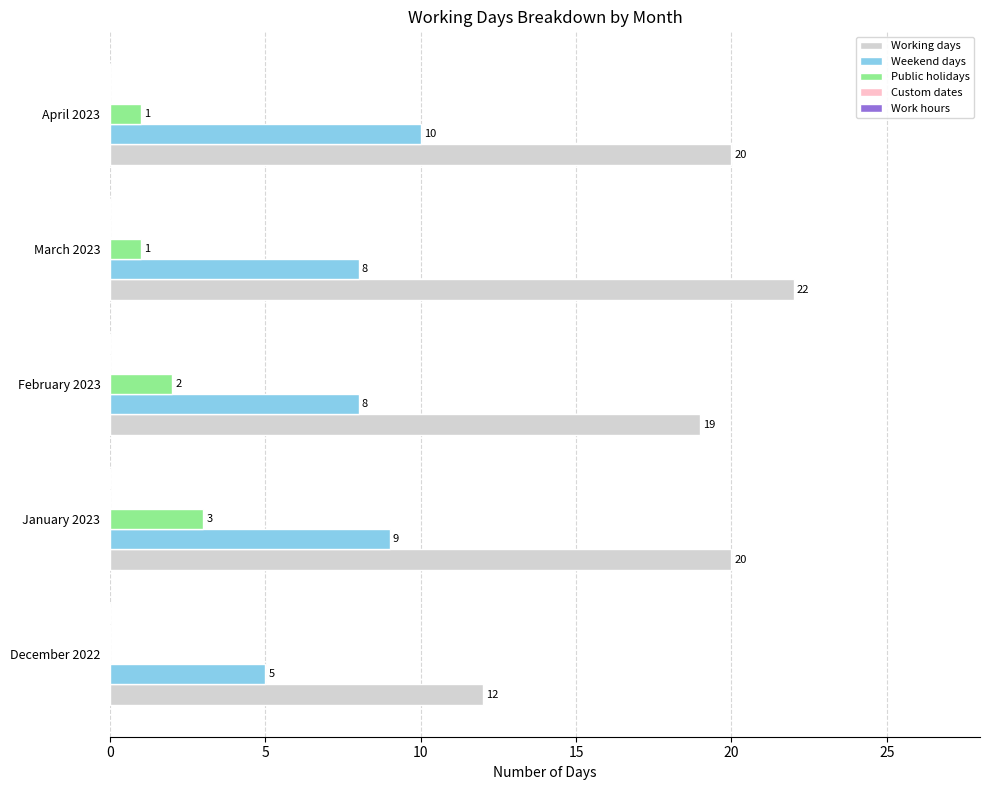

What is the highest value of the Weekend days series?

10